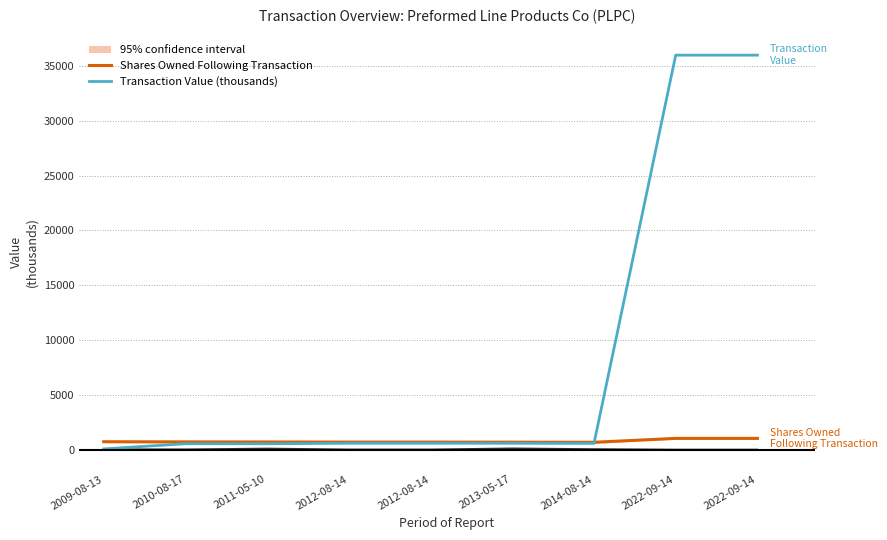

What is the total value across all series at 2013-05-17?

1351.3